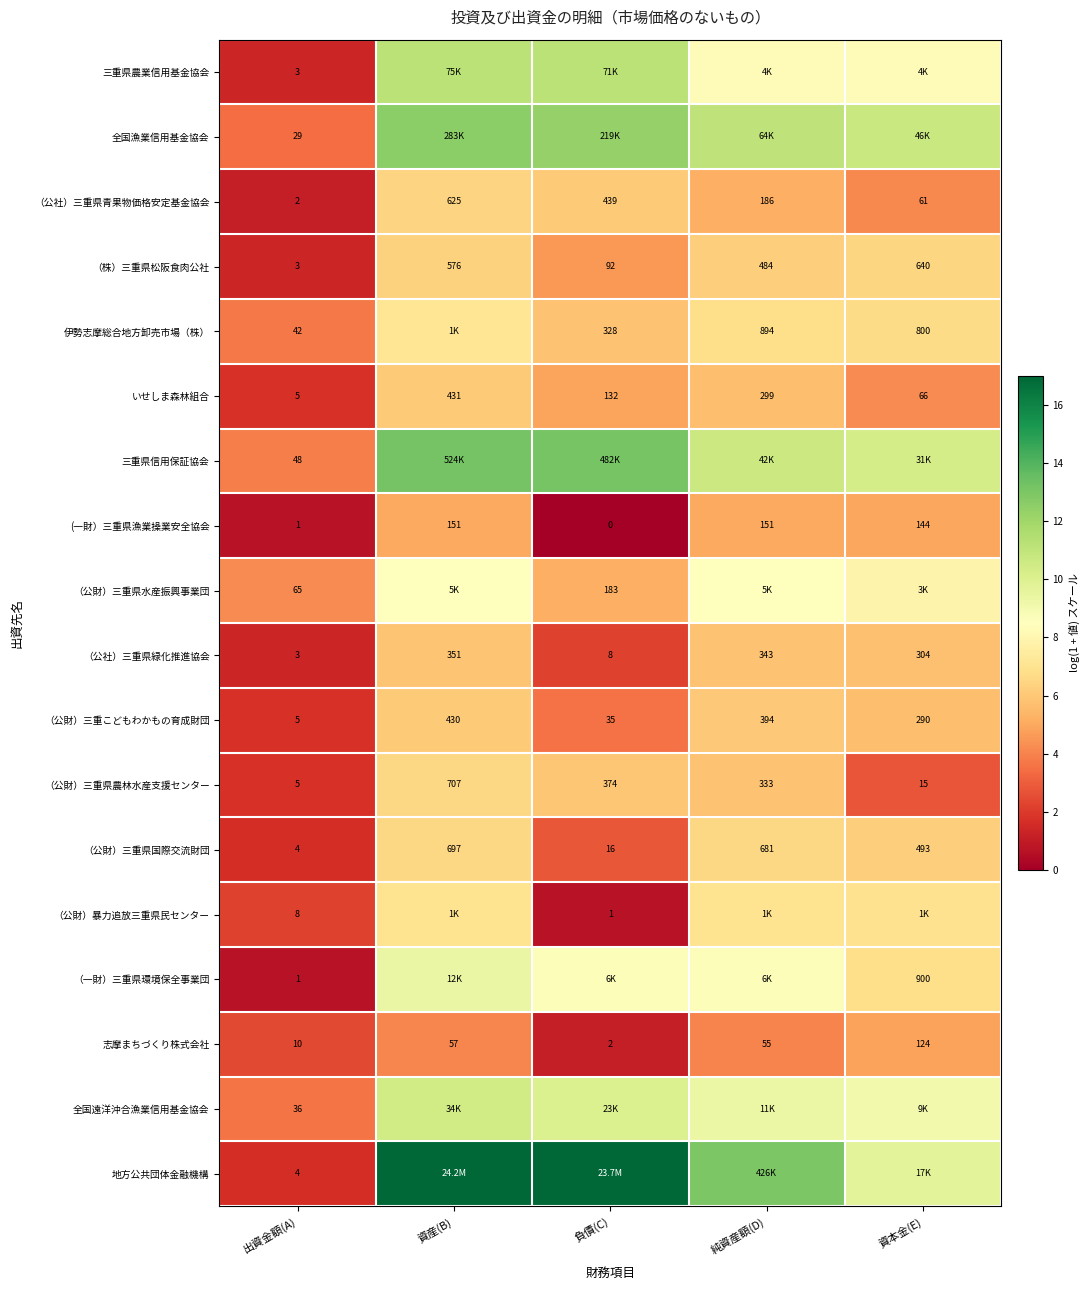

Count the number of categories in the chart.

5